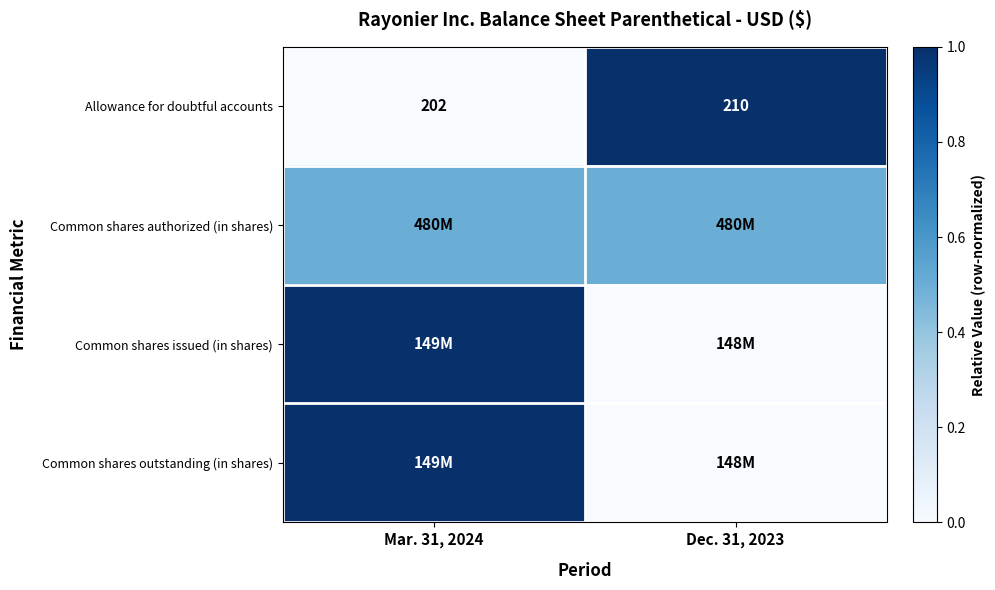

Which has a higher value, Mar. 31, 2024 or Dec. 31, 2023?

Dec. 31, 2023